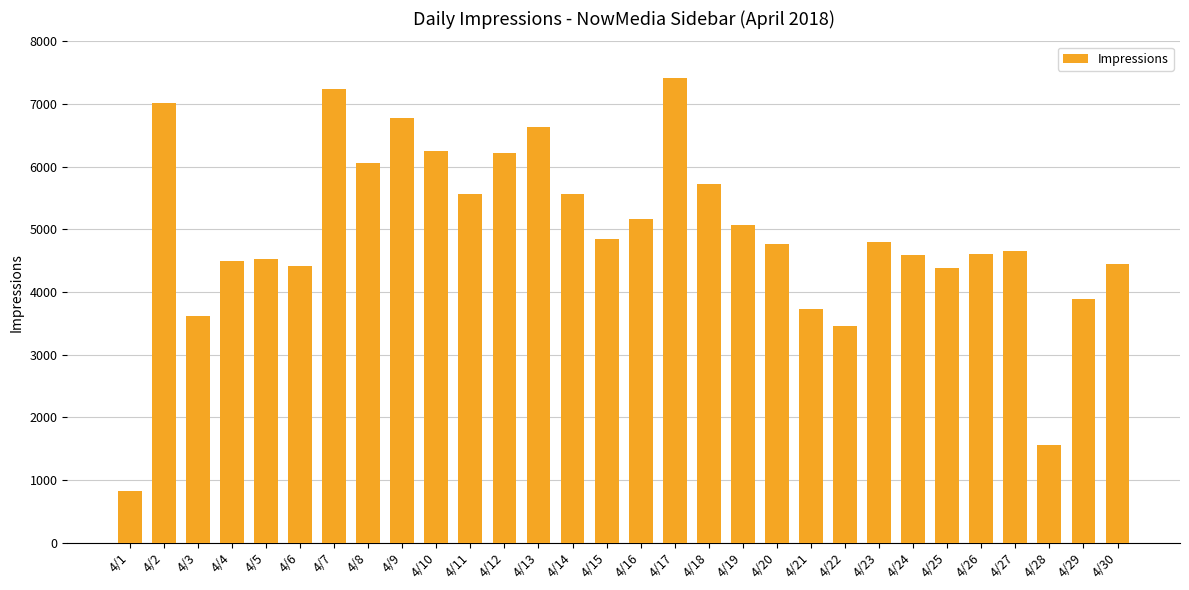

Read the value at 4/23, to the nearest 50.

4800